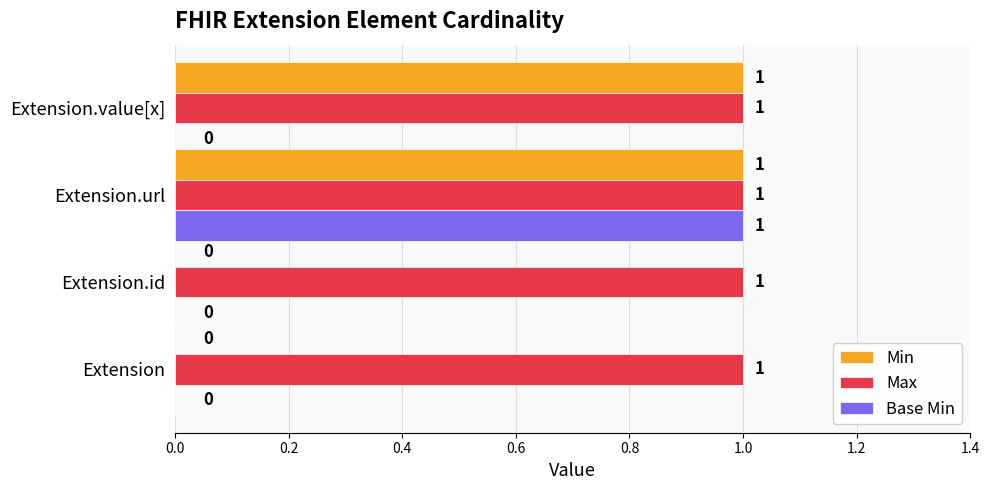

The value of Base Min at Extension.value[x] is 1. True or false?

False